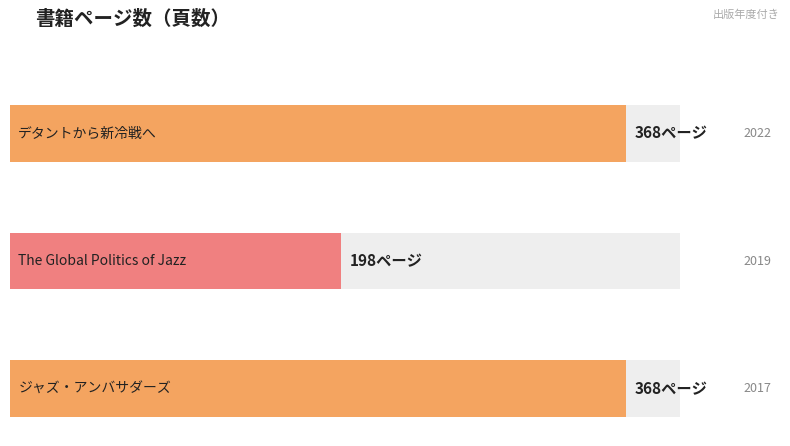

Read the value at デタントから新冷戦へ.

368